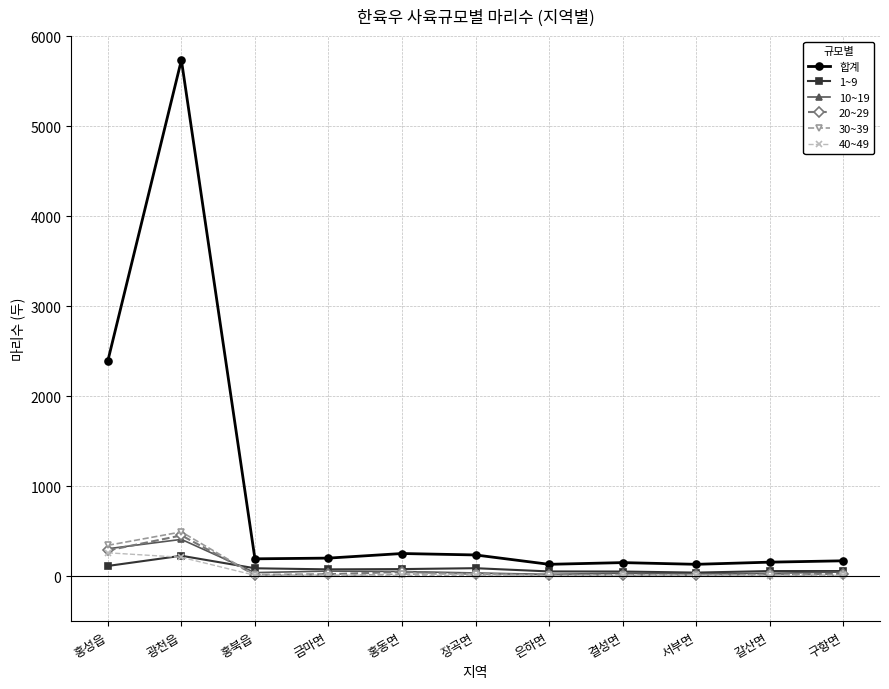

Where is the first local maximum for 30~39?

광천읍